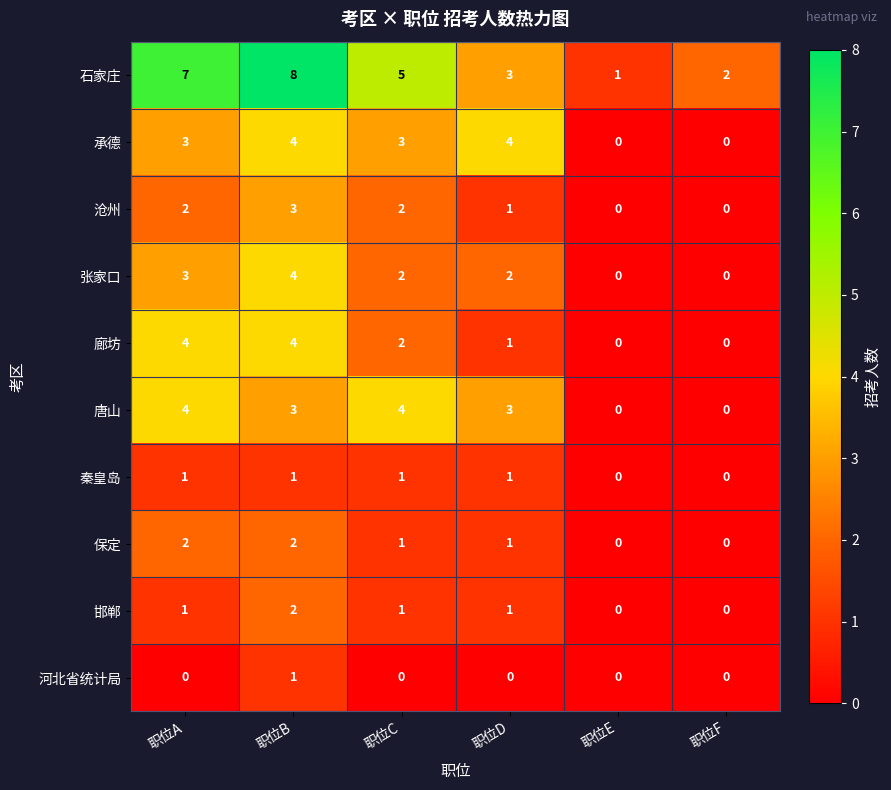

How many categories are shown in the chart?

6